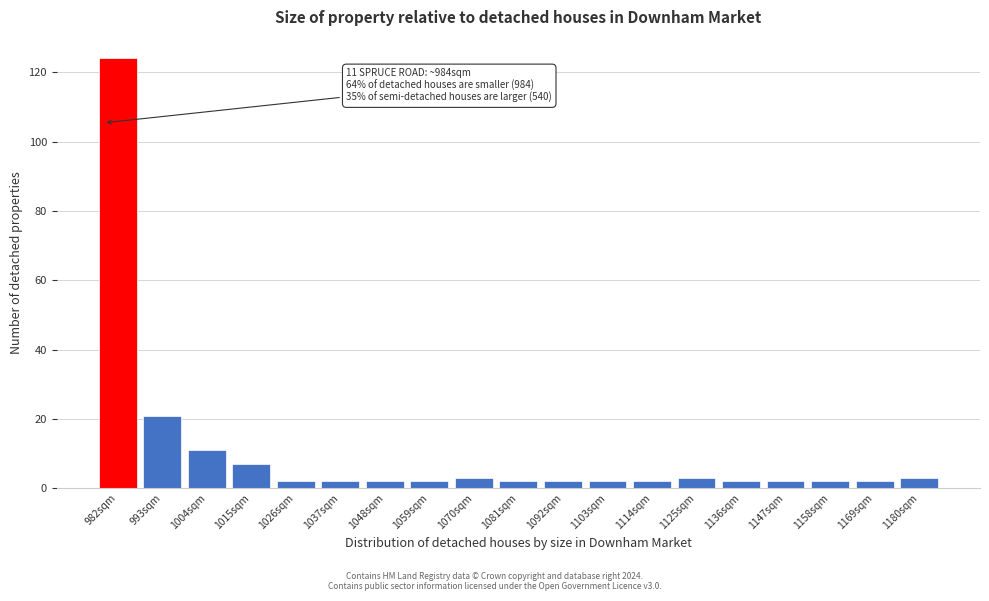

Reading left to right, transcribe all the data shown in this chart.

124	21	11	7	2	2	2	2	3	2	2	2	2	3	2	2	2	2	3